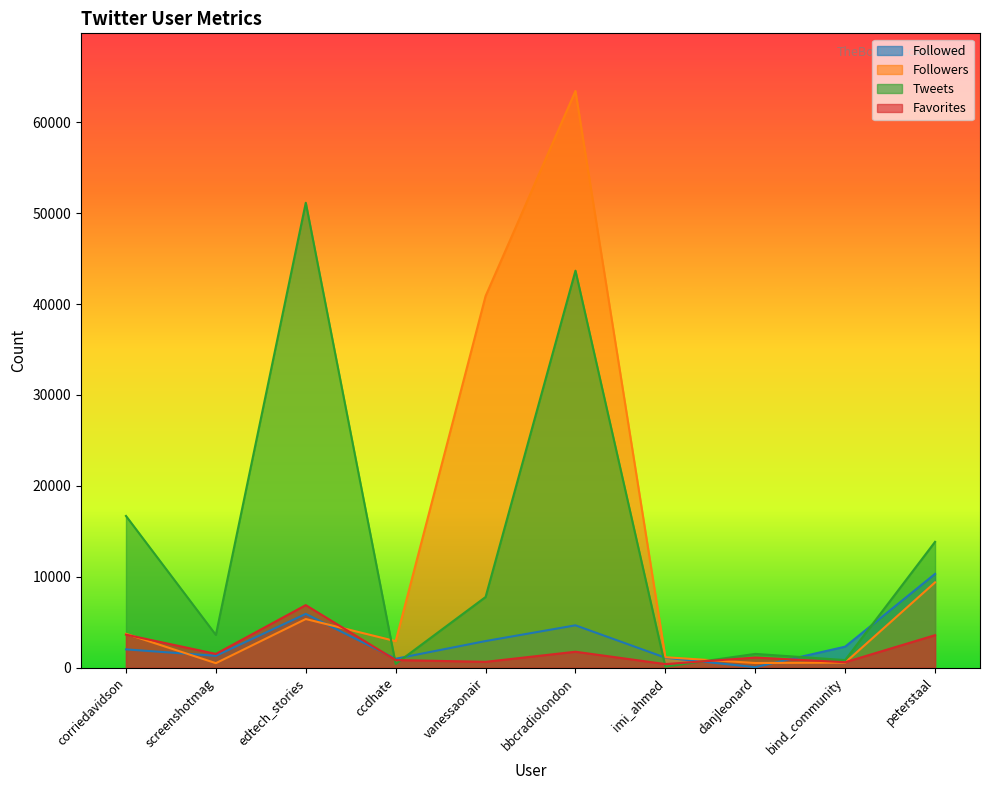

How many data points in Favorites are above 1513?

4